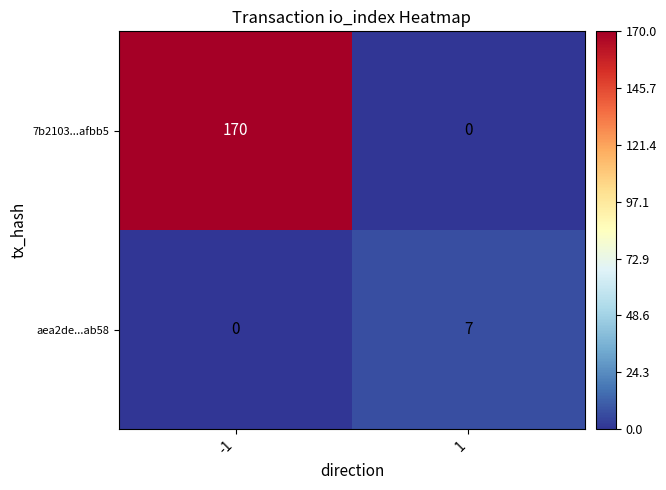

At -1, list the series in order from smallest to largest.

aea2de...ab58, 7b2103...afbb5